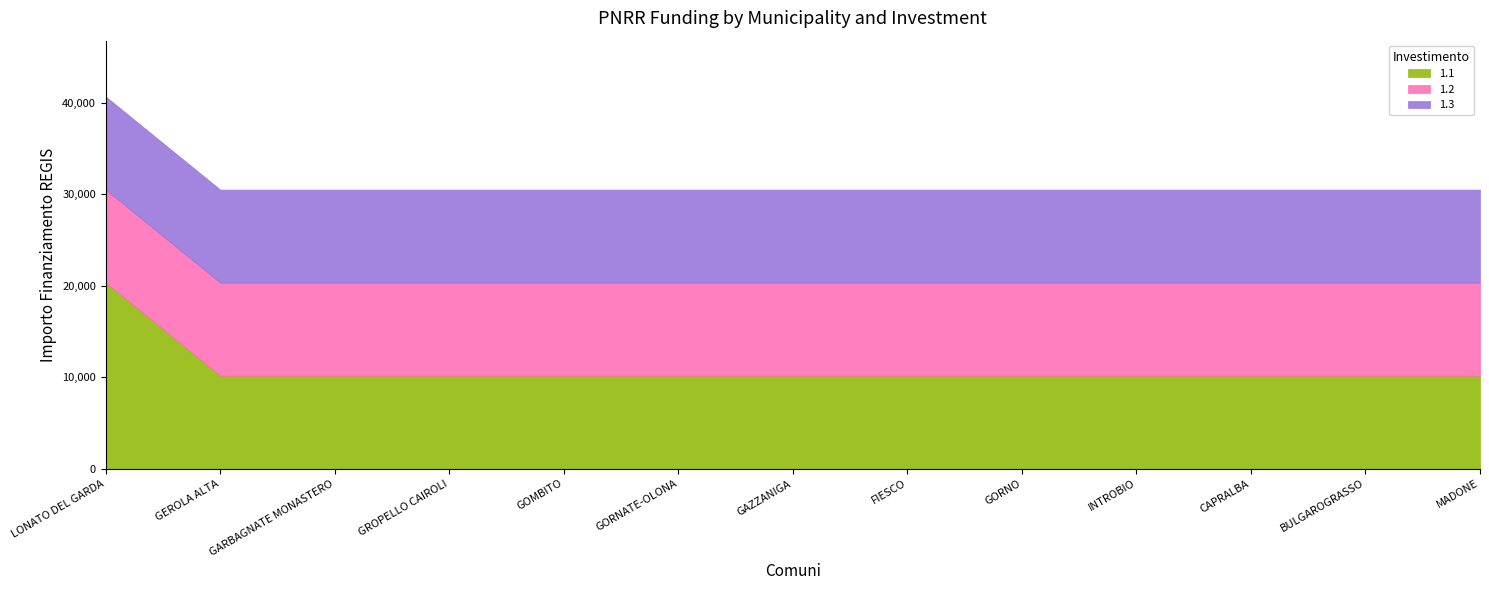

Where is 1.1 nearest to the value 15258?

LONATO DEL GARDA